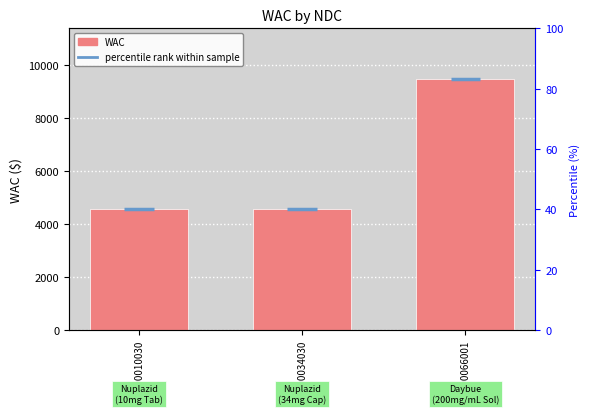

The chart shows a value of 4565 at 63090010030. True or false?

True